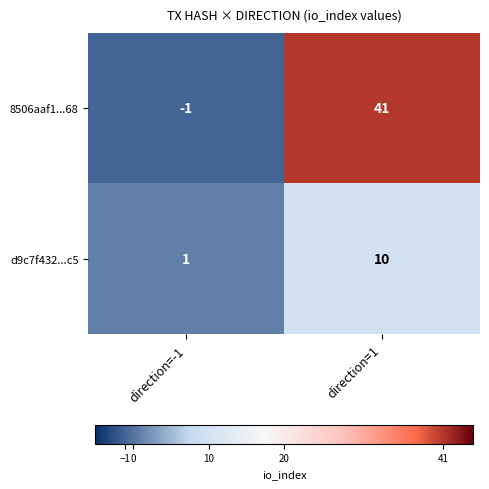

What is the maximum value for d9c7f432...c5?

10